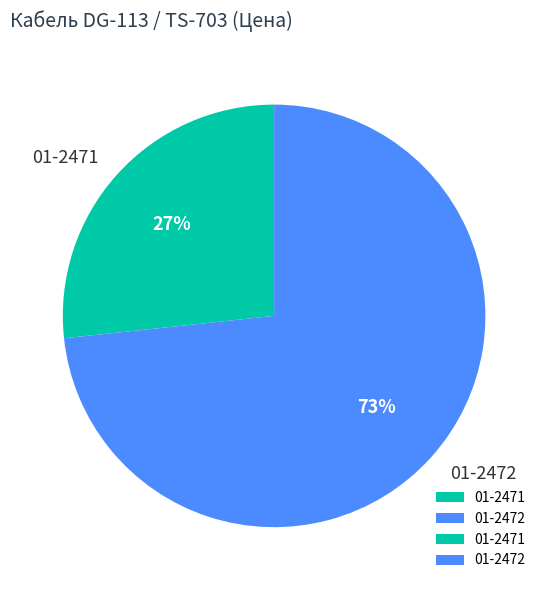

To the nearest percent, what portion does 01-2471 represent?

27%